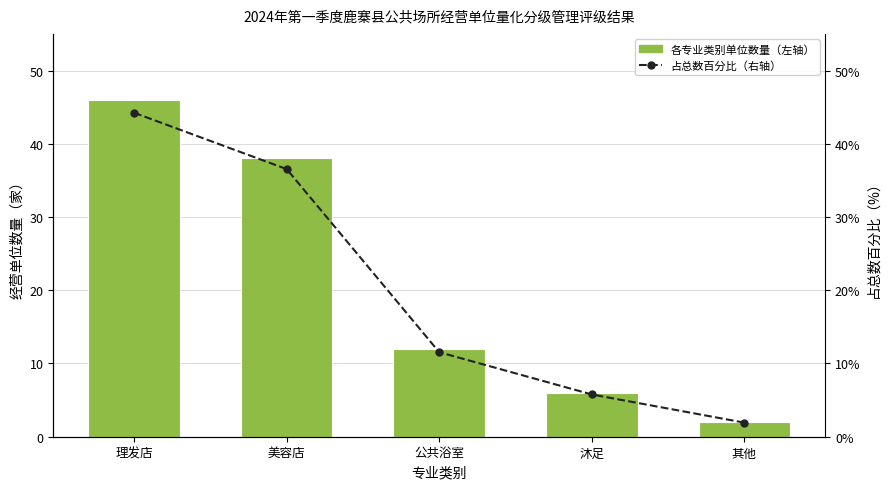

What position from the right is 其他?

1